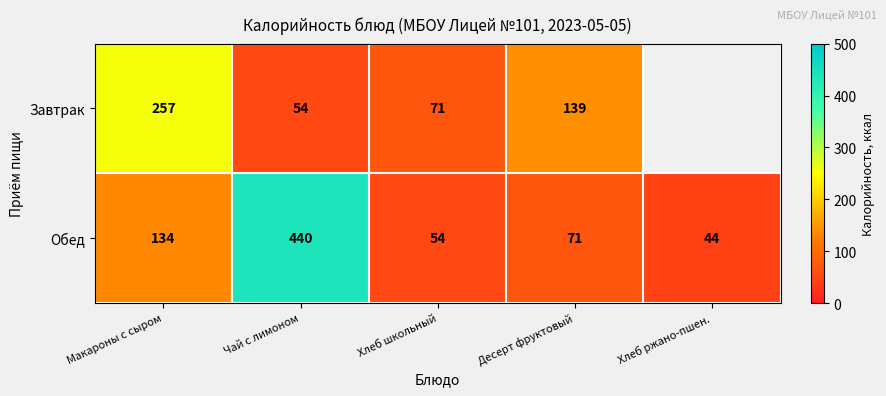

Where does the Обед series first go above 71?

Макароны с сыром